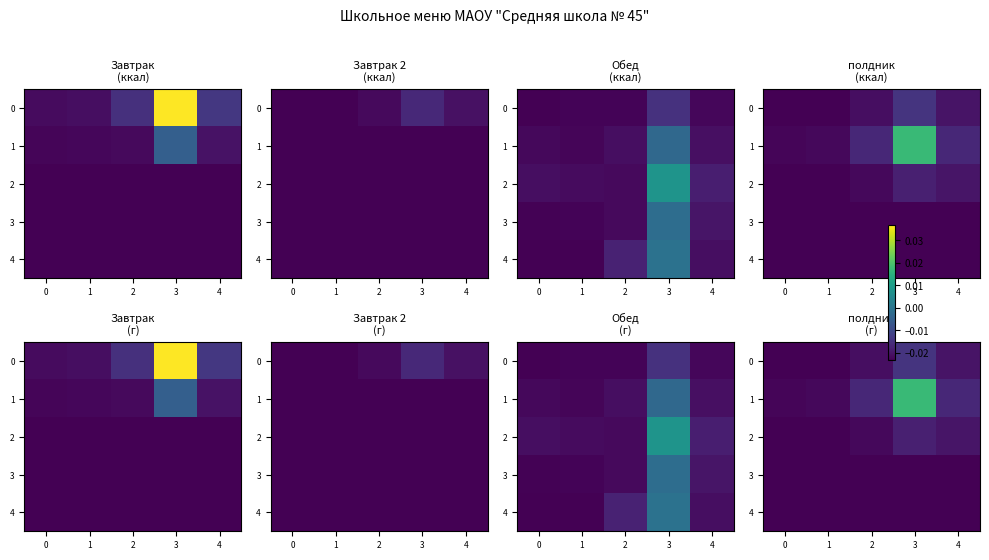

What is the sum of all 0 values?

-0.1